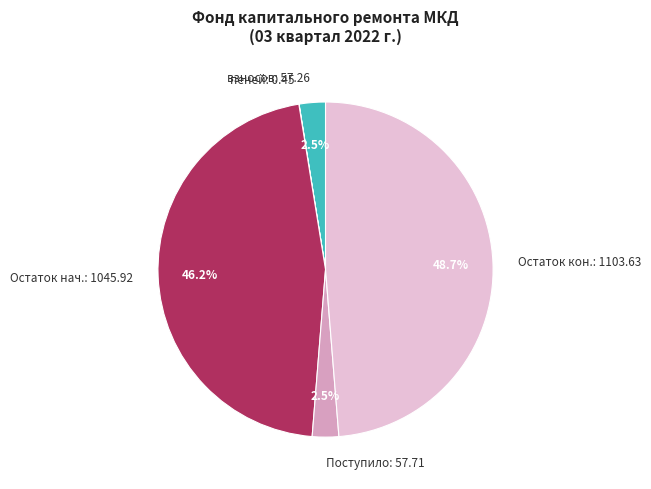

To the nearest percent, what is the average slice percentage?

20%